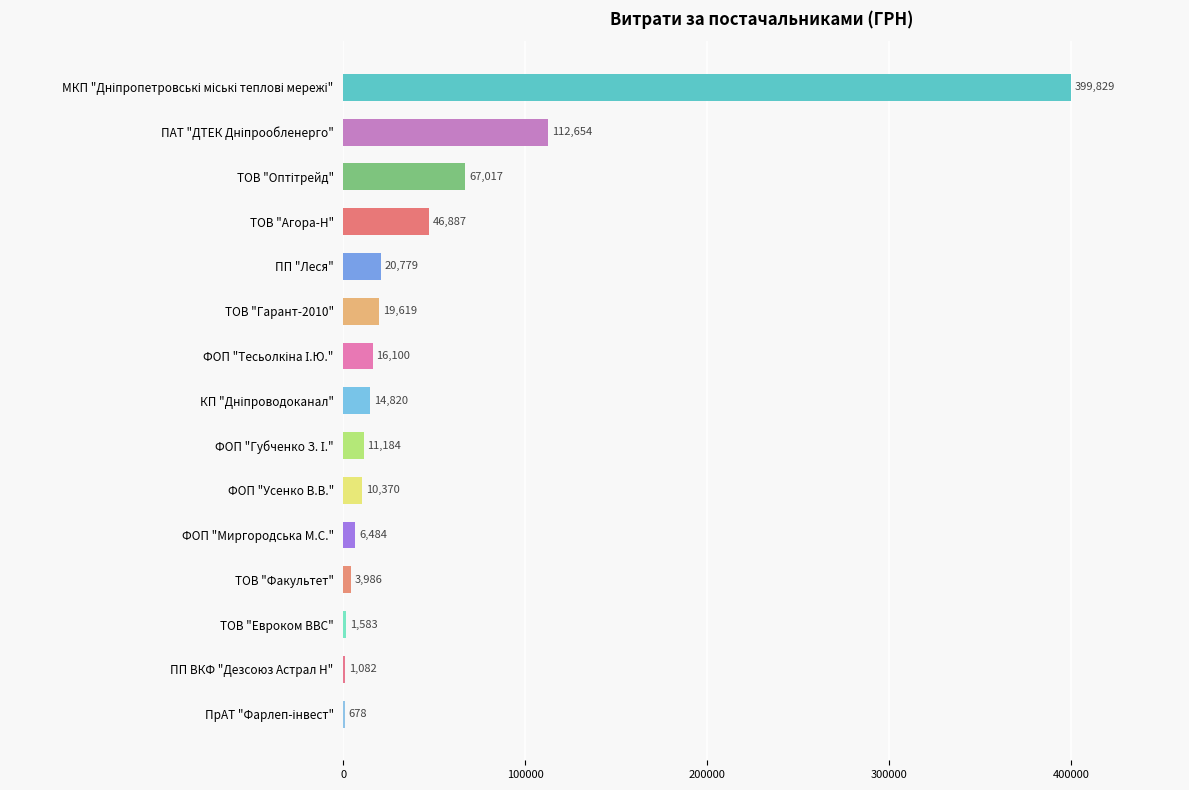

True or false: the data shows 29044.0 at ТОВ "Агора-Н".

False